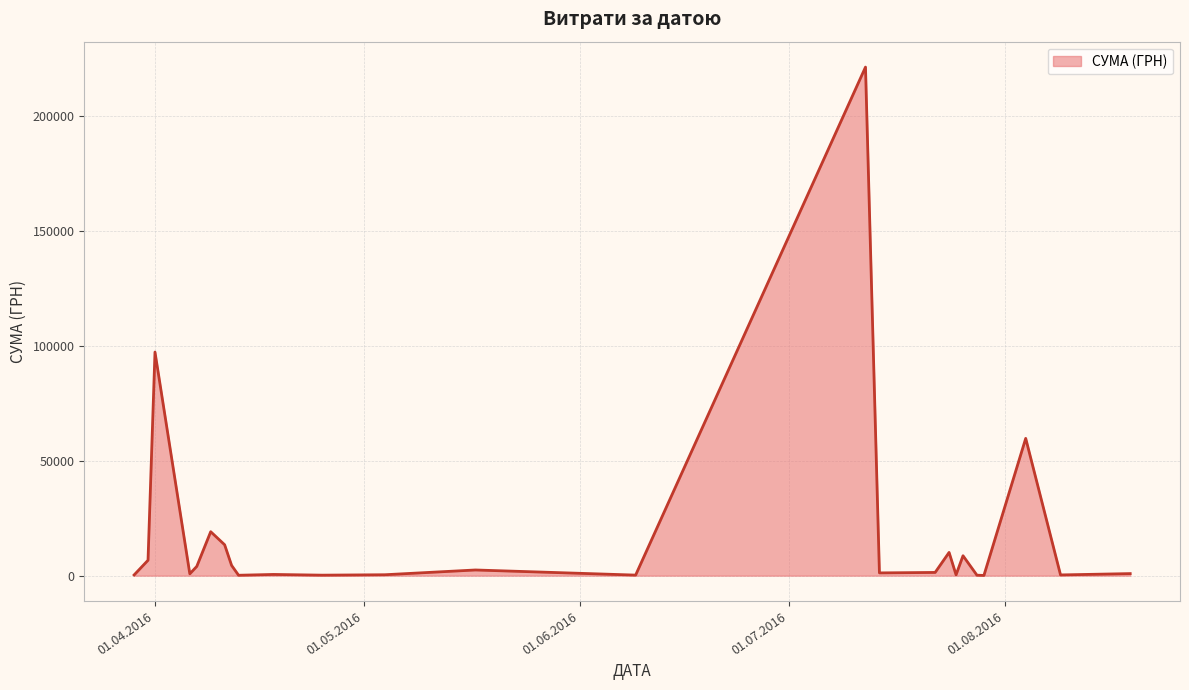

What is the difference between the second highest and minimum values?

97134.9